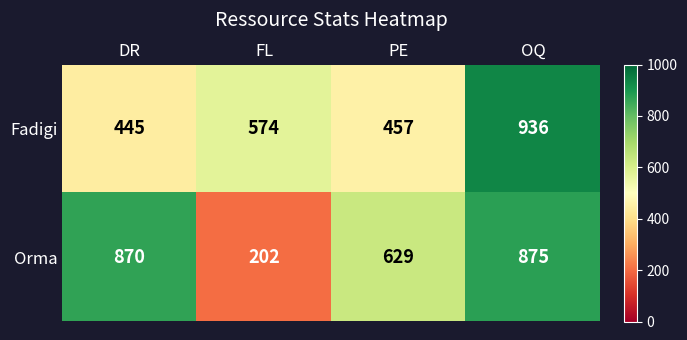

What is the difference between the highest and lowest values at FL?

372